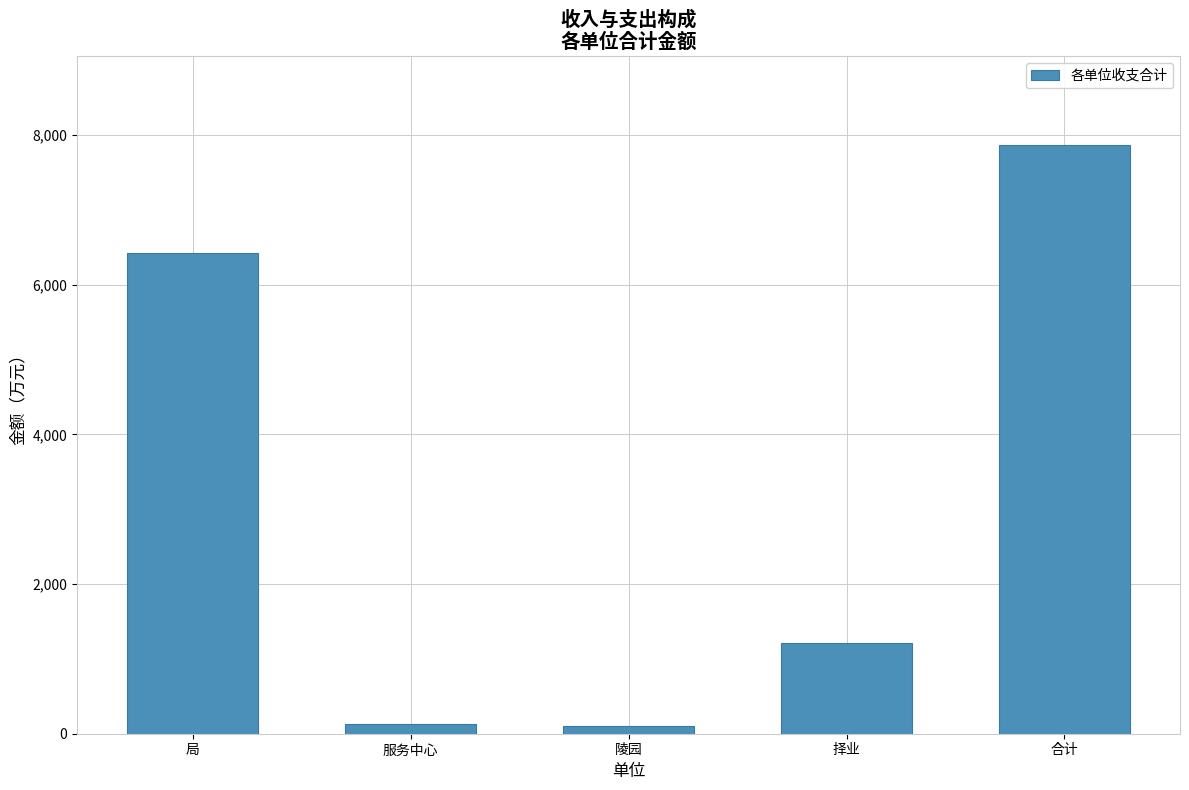

What is the greatest value displayed?

7870.8